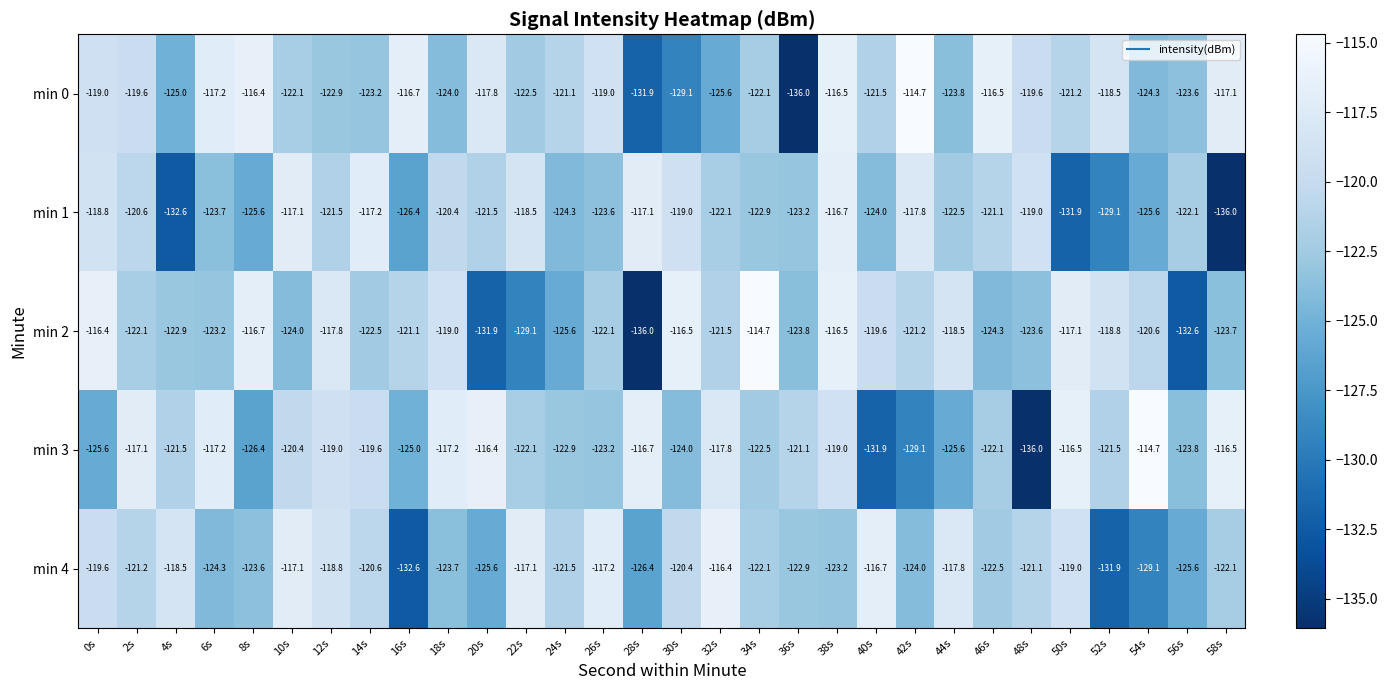

What is the spread (max minus min) of values at 10s?

6.9